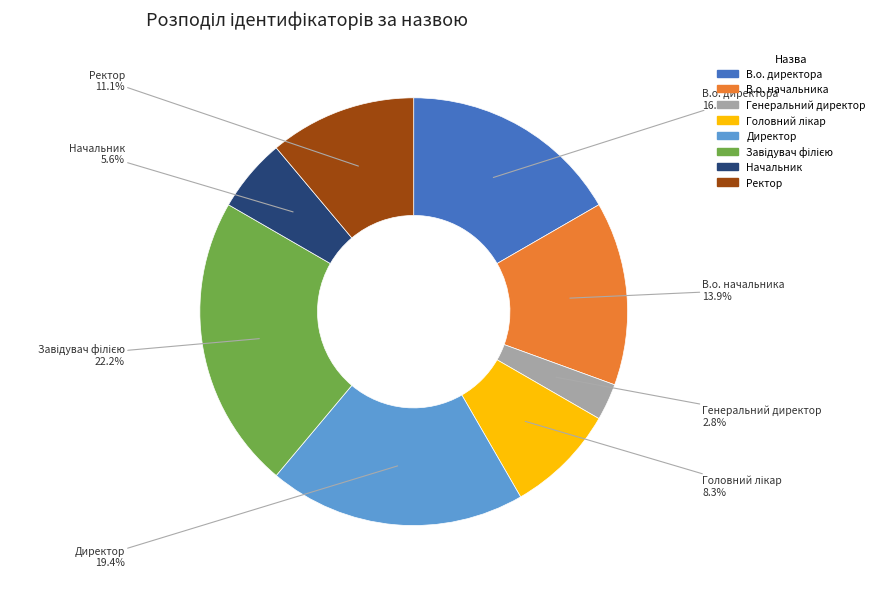

Which category has the smallest portion of the pie?

Генеральний директор